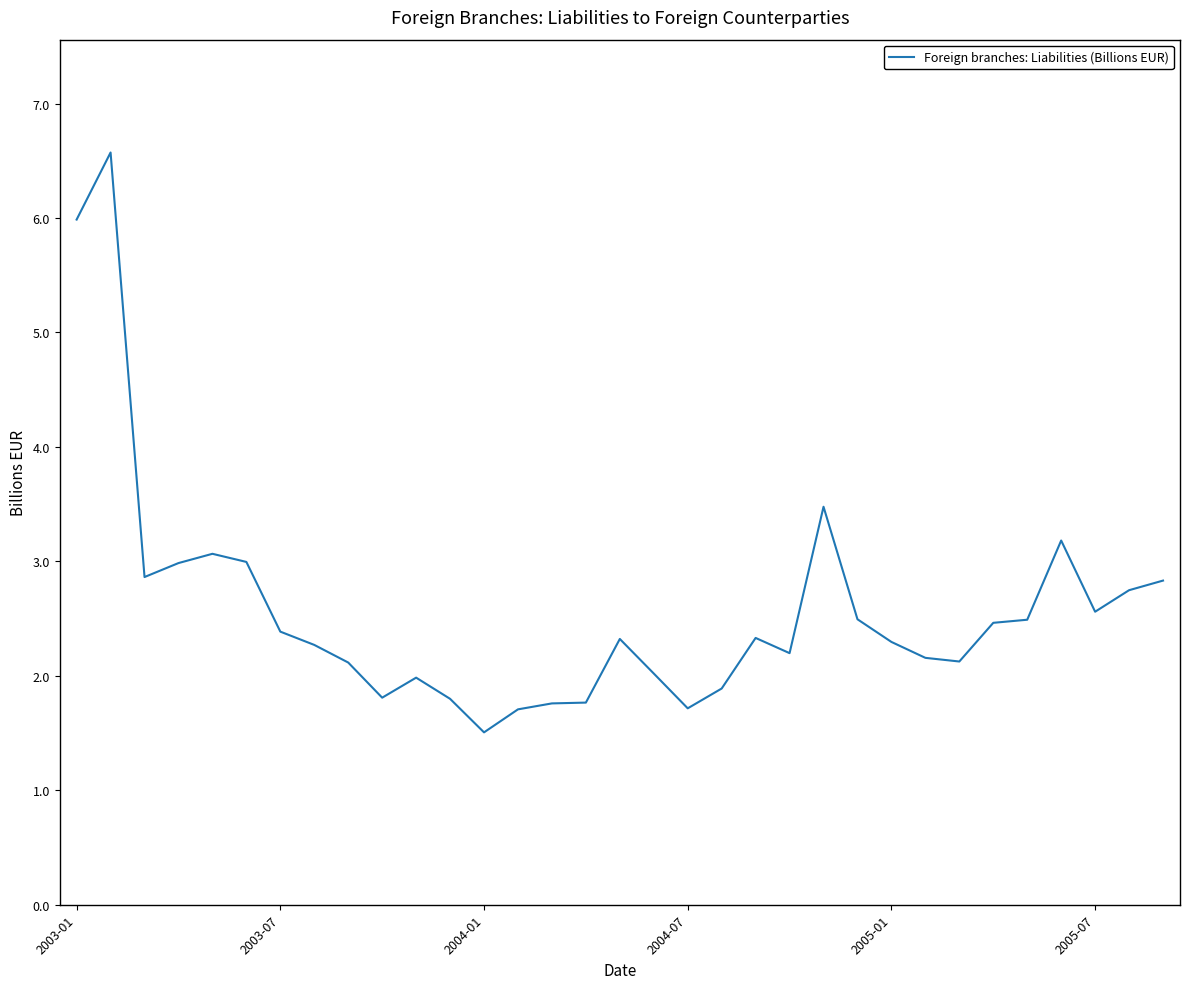

What is the average value?

2.6